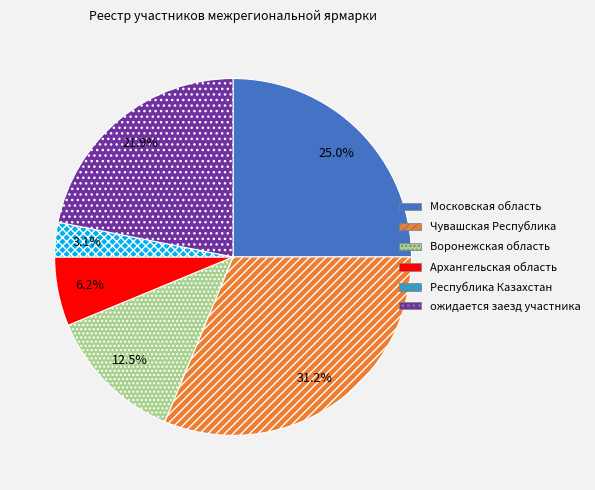

Is the sum of Московская область and Республика Казахстан greater than half?

No